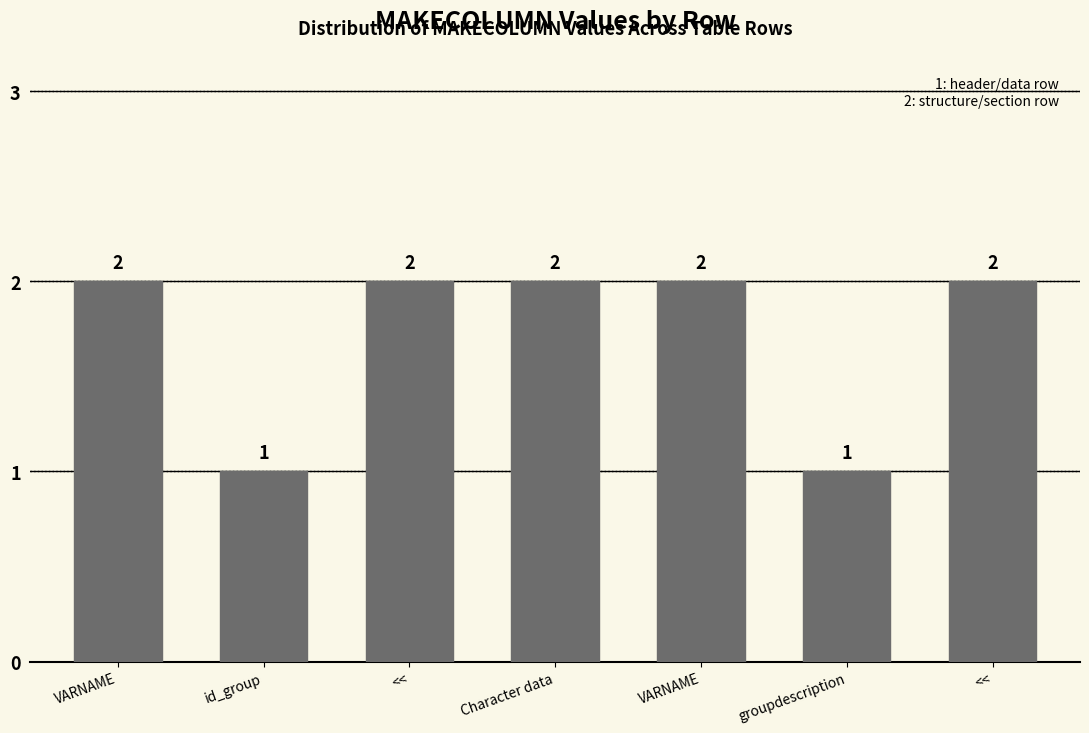

What is the value of the 6th bar from the left?

1